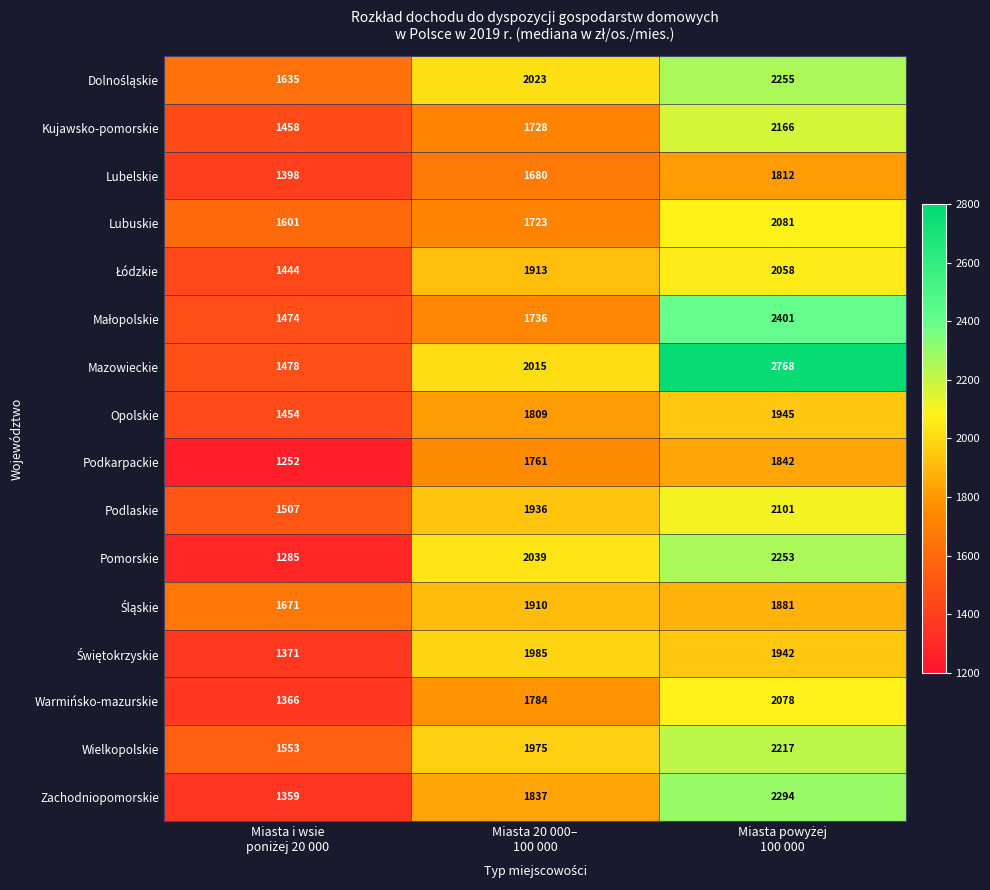

Which series has the largest range (max minus min)?

Mazowieckie